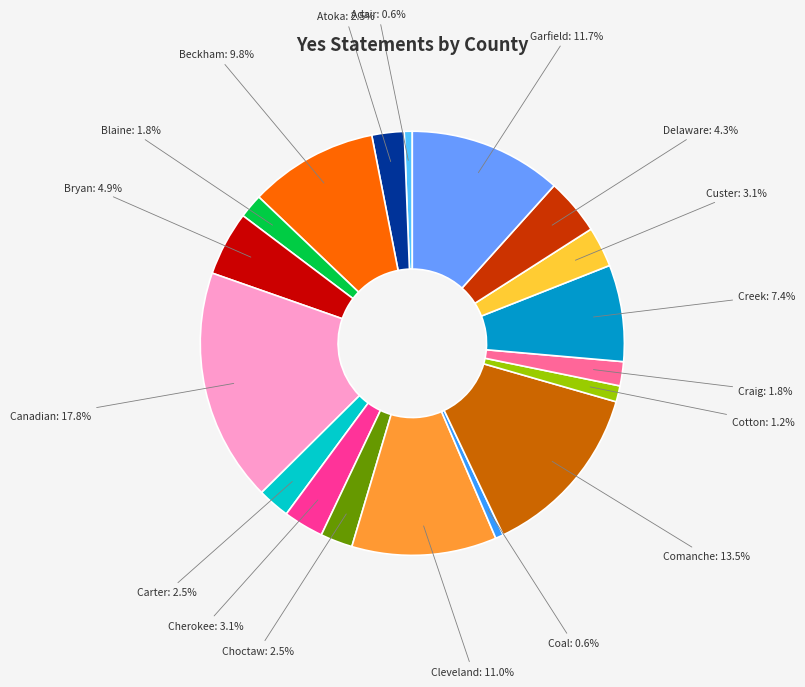

Do Custer: 3.1% and Comanche: 13.5% together represent more than half of the pie?

No